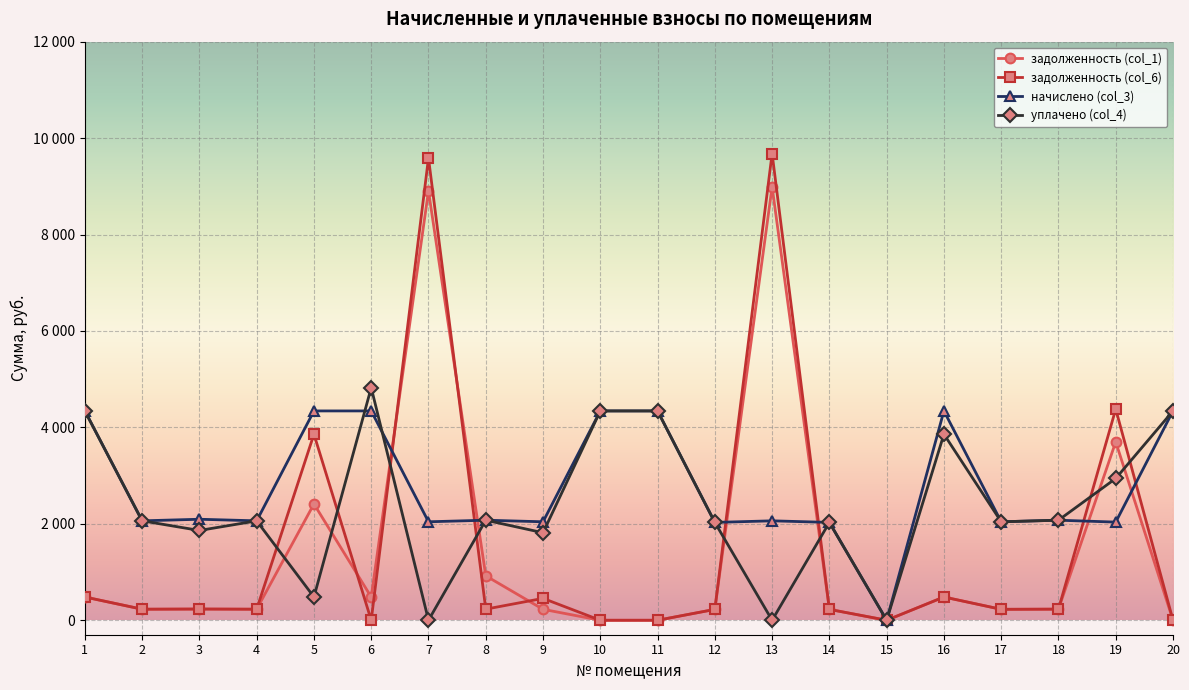

What are all the series names shown in the legend?

задолженность (col_1), задолженность (col_6), начислено (col_3), уплачено (col_4)